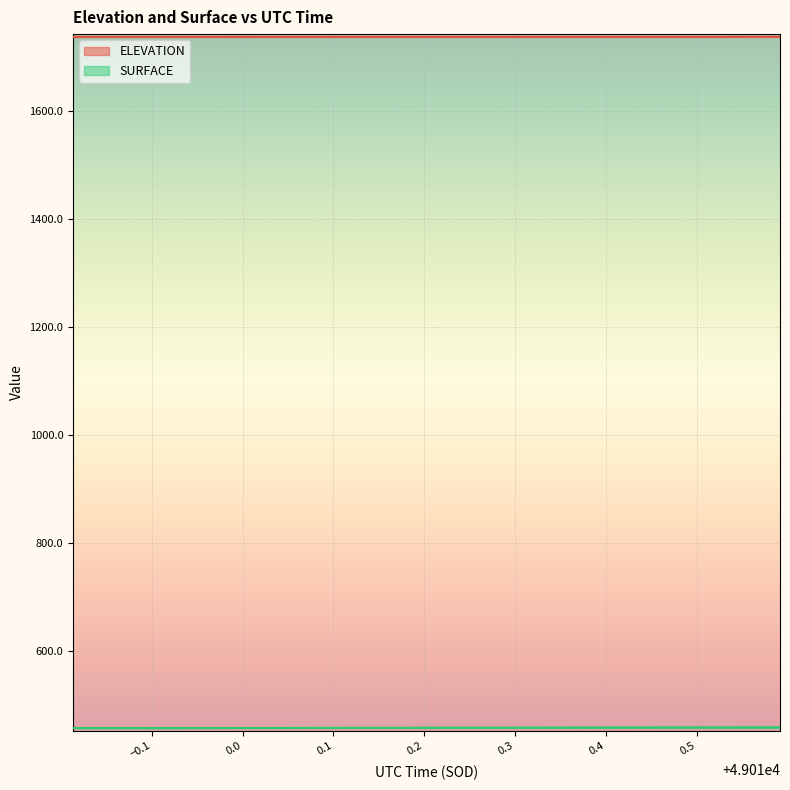

Is the value of SURFACE at 49010.3868 greater than the value of ELEVATION at 49009.8134?

No